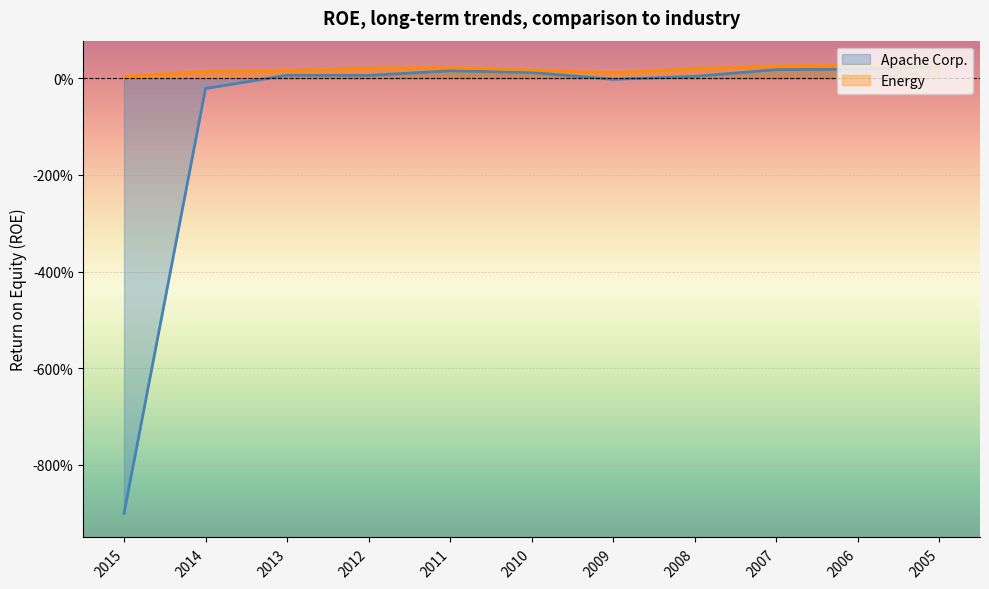

How many lines are shown in the chart?

2